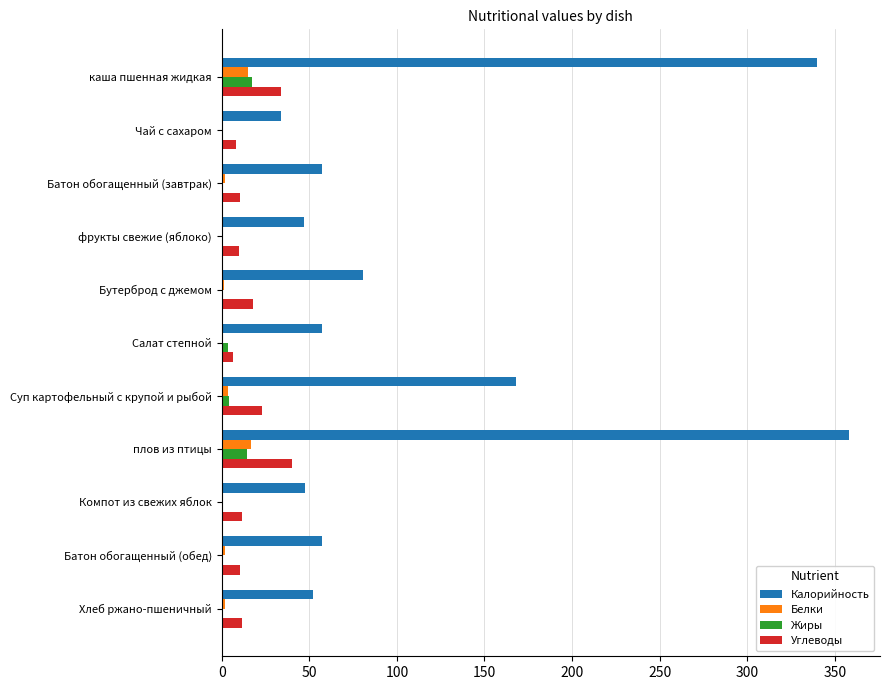

Which series changed the most between каша пшенная жидкая and Батон обогащенный (обед)?

Калорийность